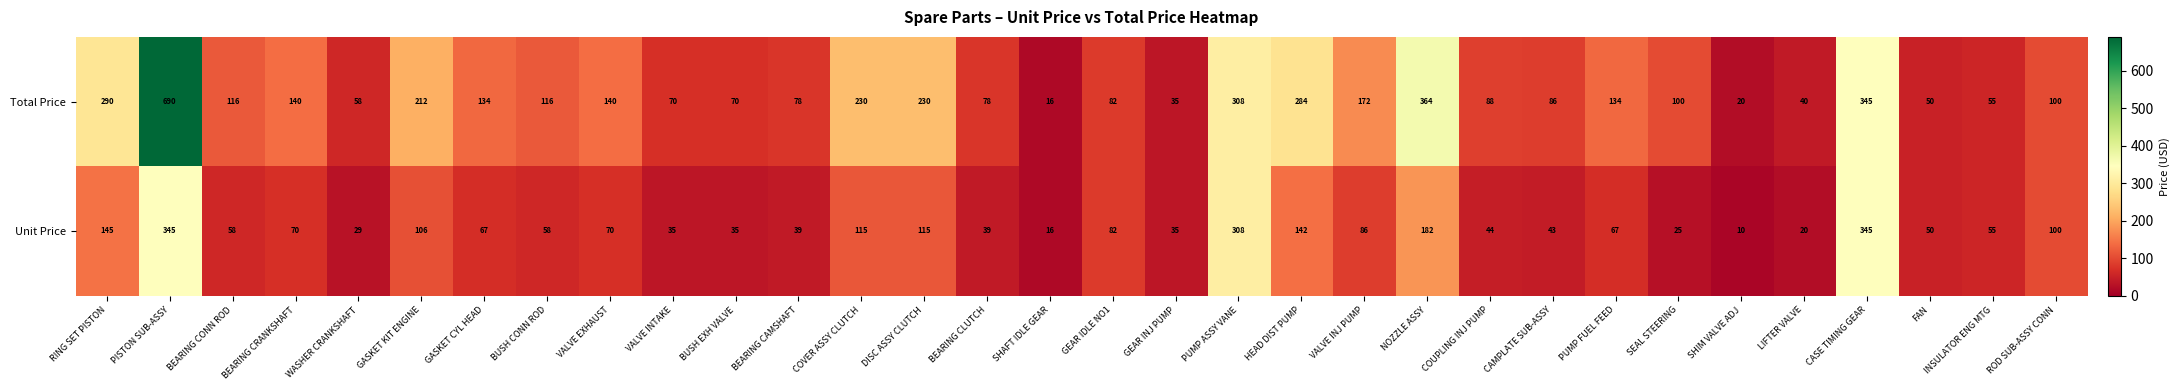

At which category does the chart reach its peak across all series?

PISTON SUB-ASSY